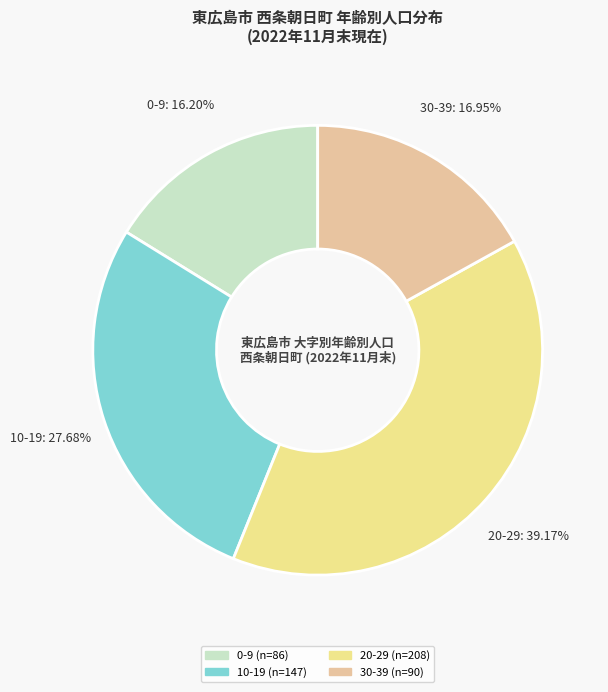

Is the sum of 0-9 and 10-19 greater than half?

No